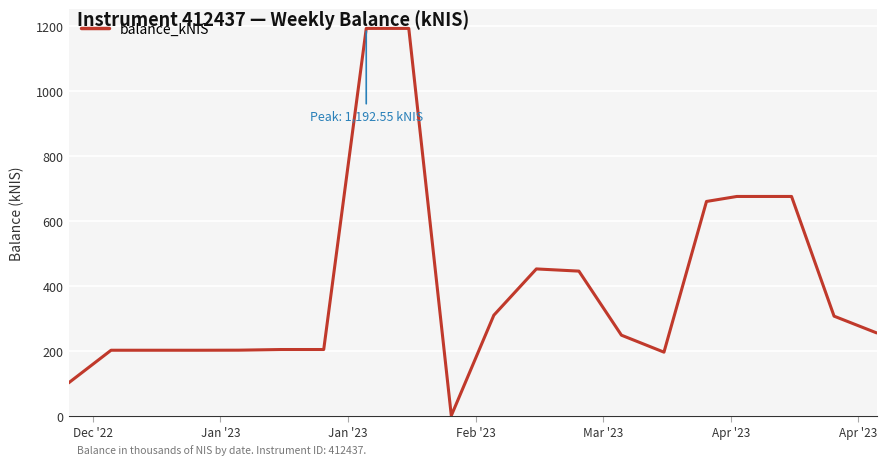

Reading right to left, transcribe all the data shown in this chart.

254.8	306.4	675.0	675.0	659.6	195.5	247.8	445.1	451.8	309.2	0.0	1192.5	1192.5	203.6	203.6	201.6	201.4	201.4	201.4	100.7